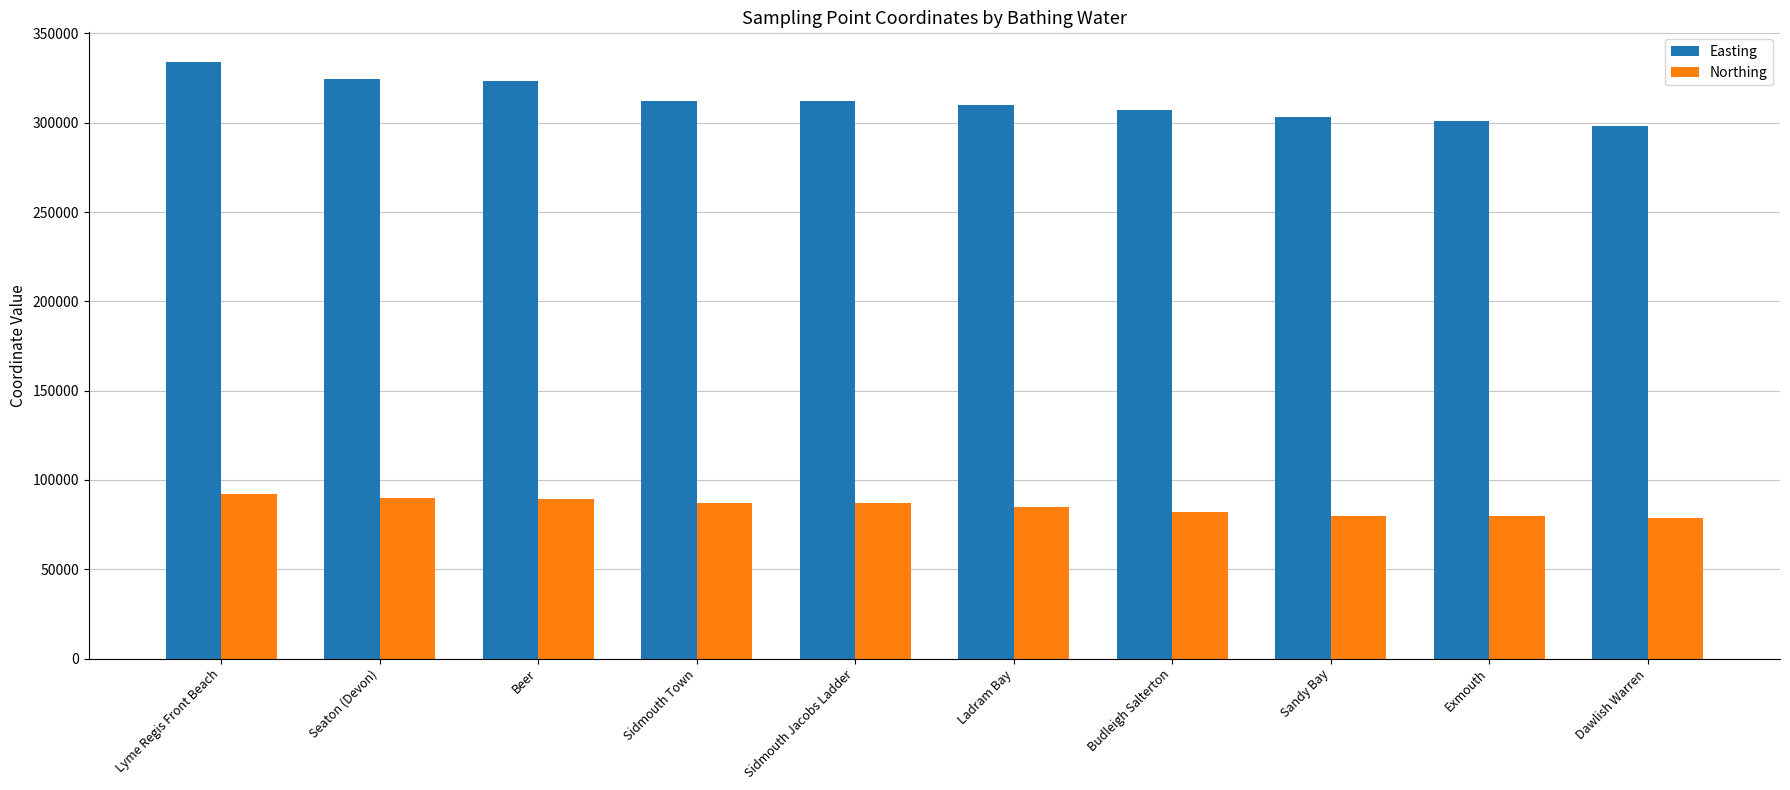

List the series in order of their peak value, highest first.

Easting, Northing